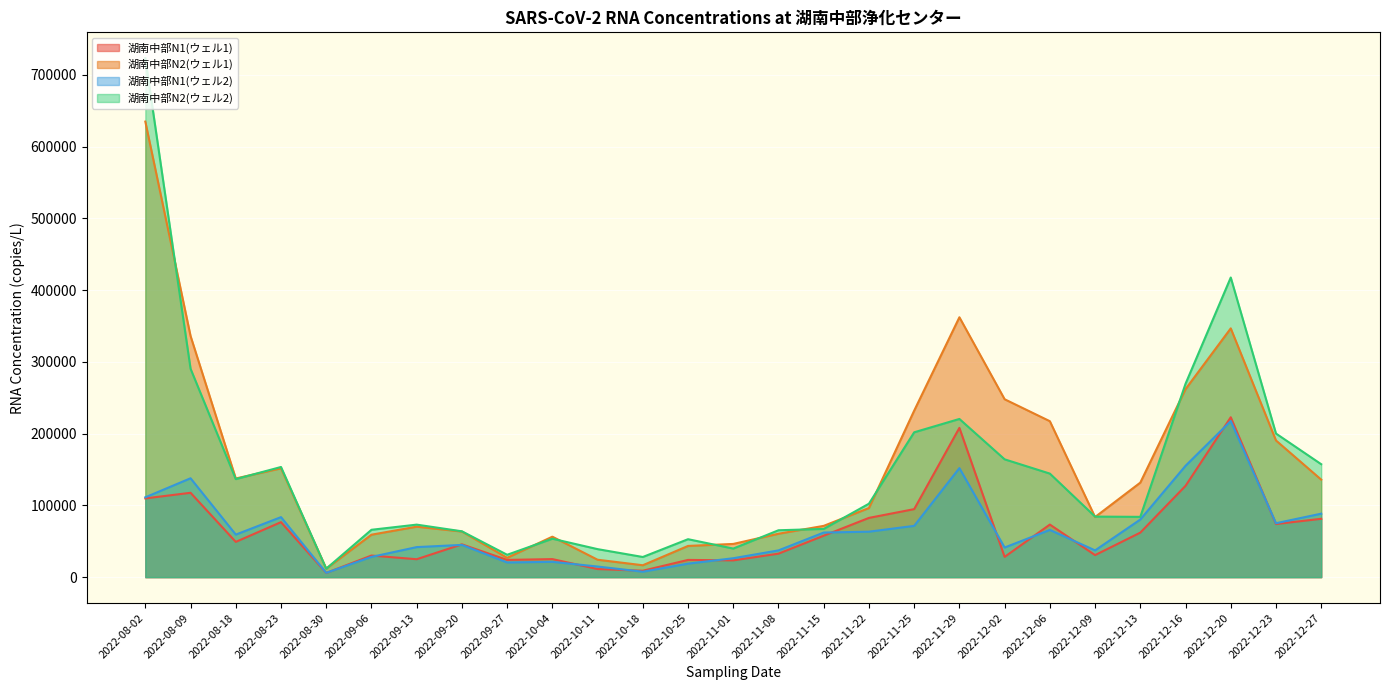

What is the value of the 湖南中部N1(ウェル1) point at the 27th from the left?

81289.5